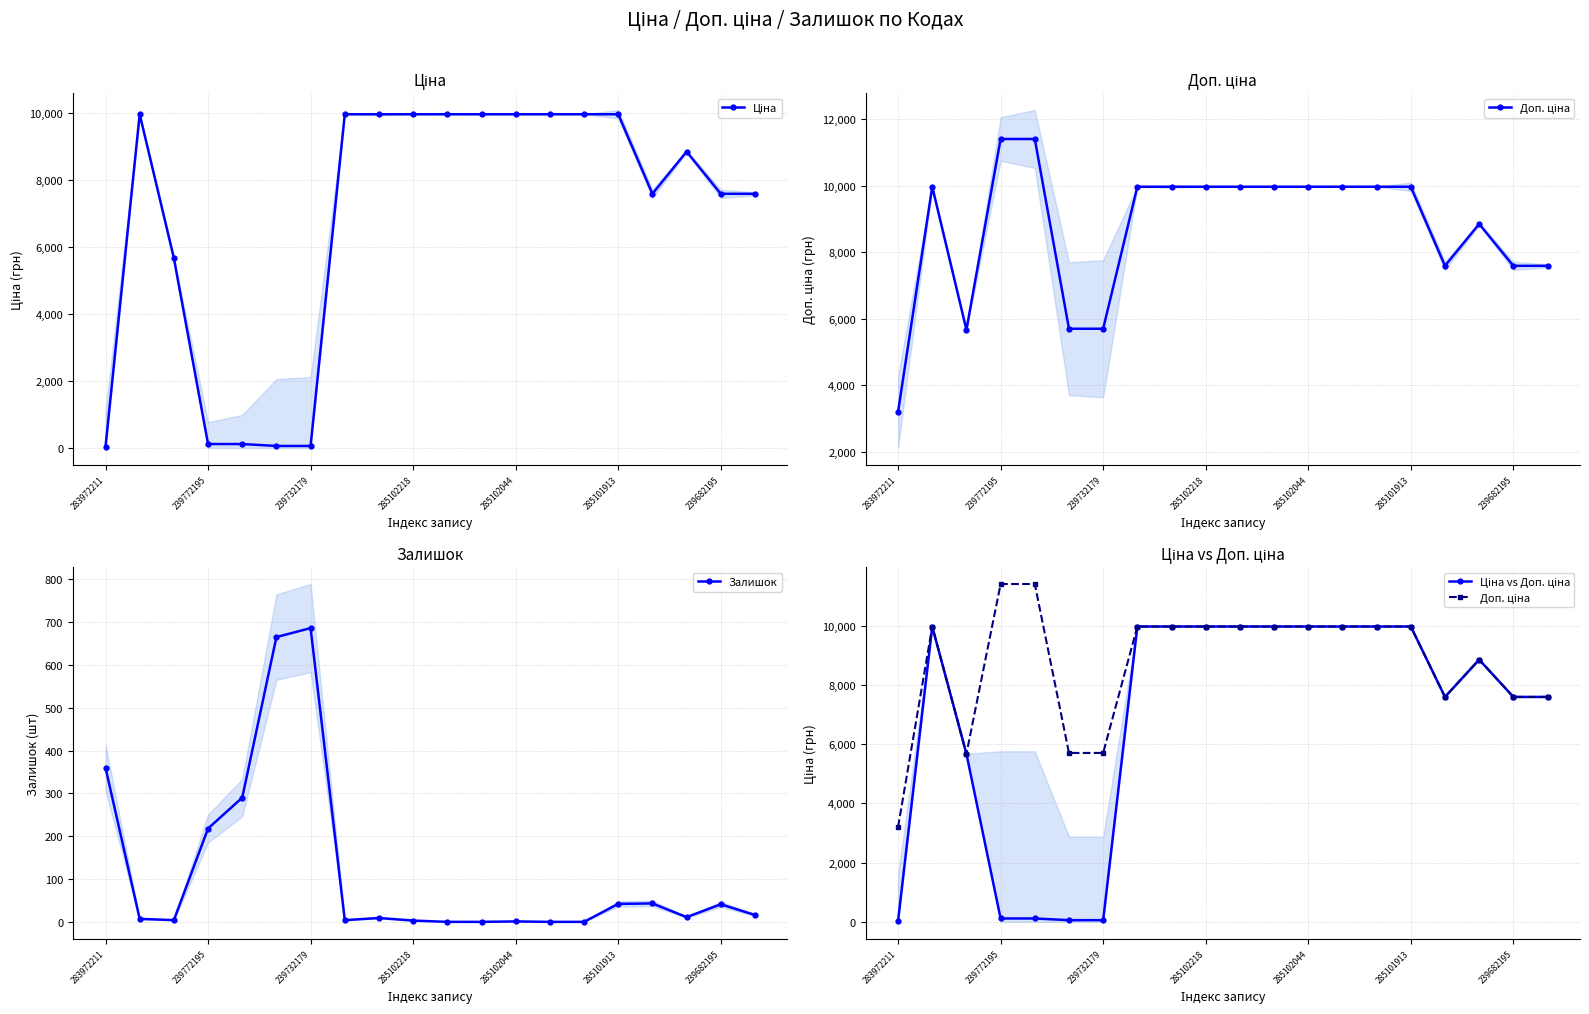

Which category has the highest value in the Залишок series?

239732179